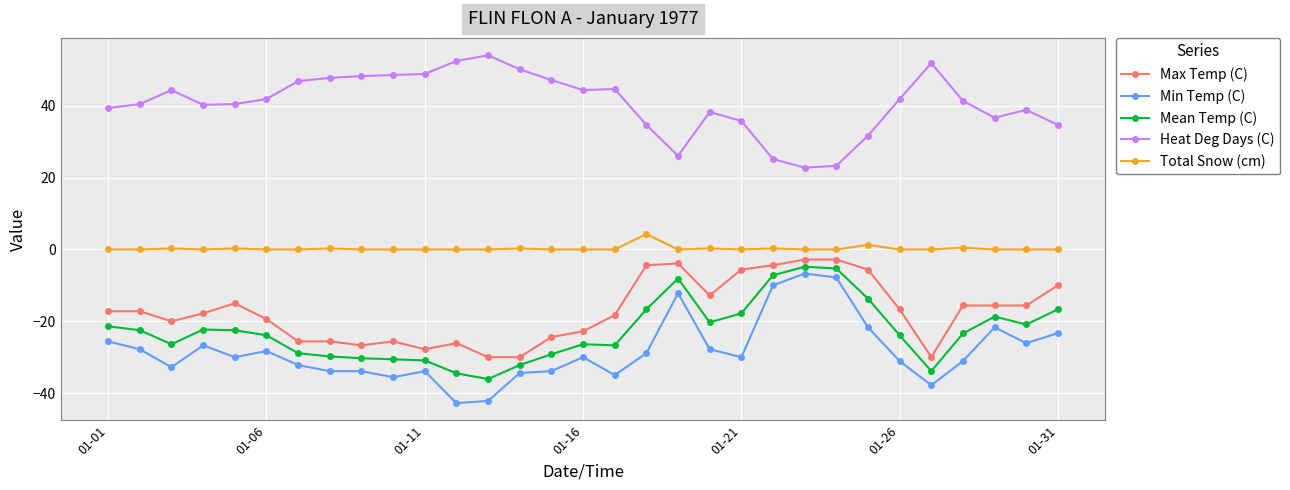

At how many categories does at least one series exceed 17?

31